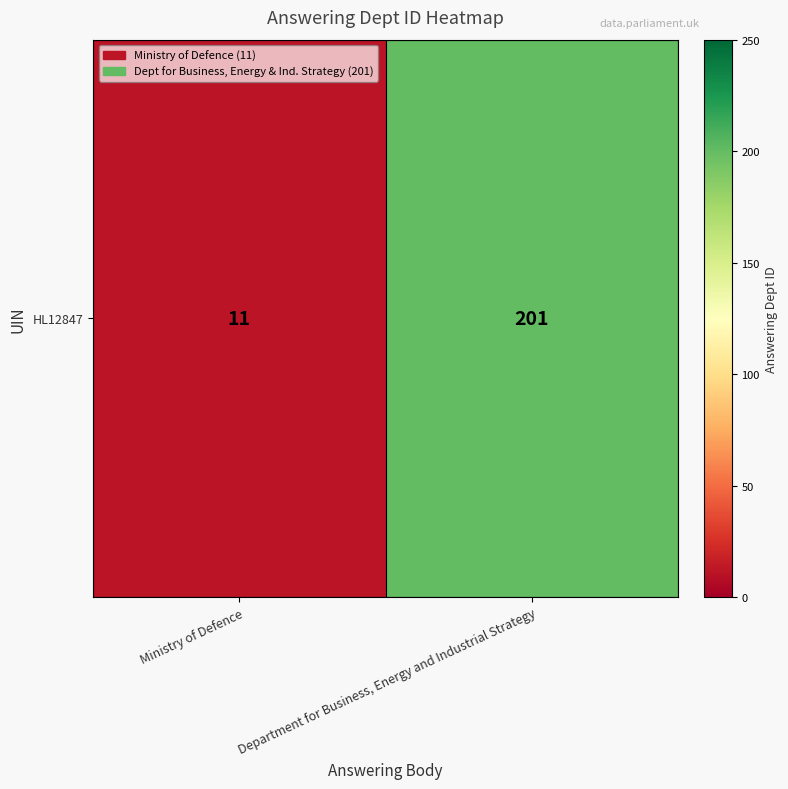

True or false: the data shows 114 at Department for Business, Energy and Industrial Strategy.

False